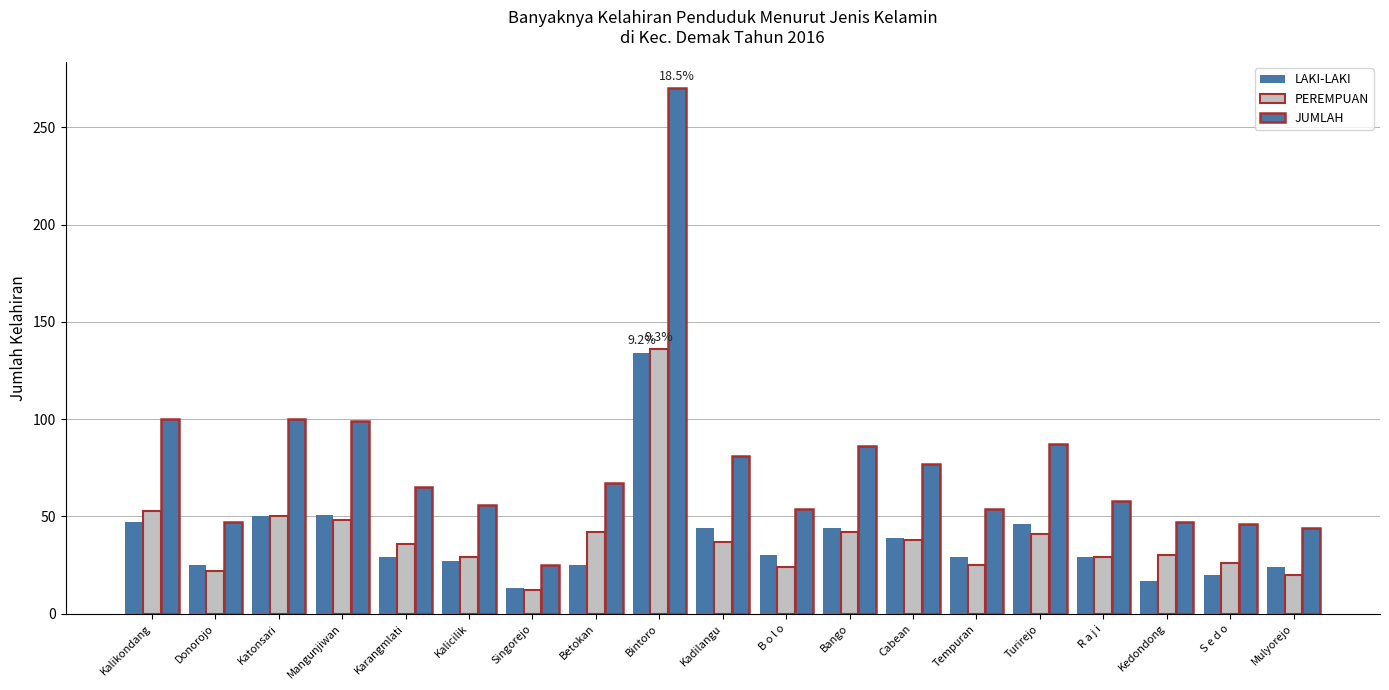

Reading left to right, transcribe all the data shown in this chart.

LAKI-LAKI: 47	25	50	51	29	27	13	25	134	44	30	44	39	29	46	29	17	20	24
PEREMPUAN: 53	22	50	48	36	29	12	42	136	37	24	42	38	25	41	29	30	26	20
JUMLAH: 100	47	100	99	65	56	25	67	270	81	54	86	77	54	87	58	47	46	44